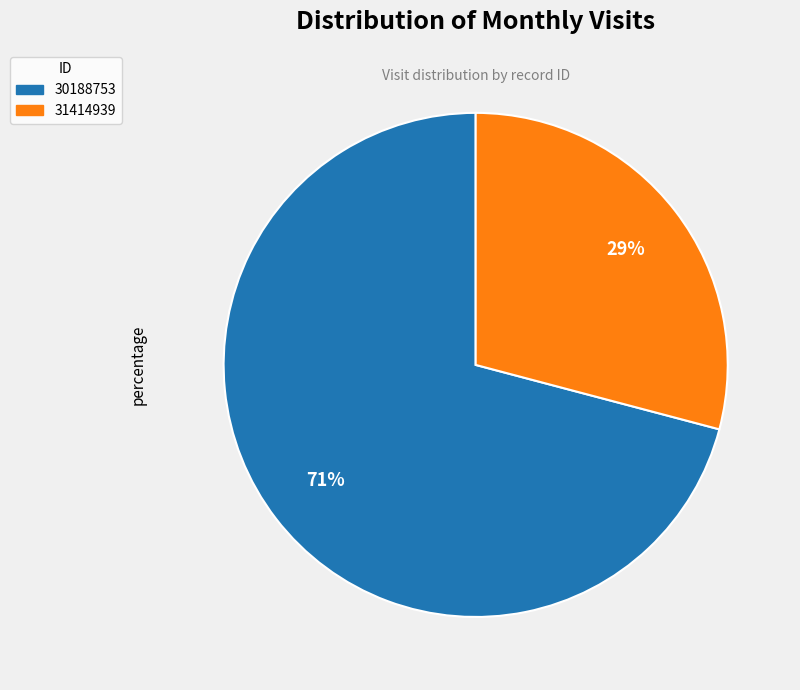

Which category has the smallest portion of the pie?

31414939